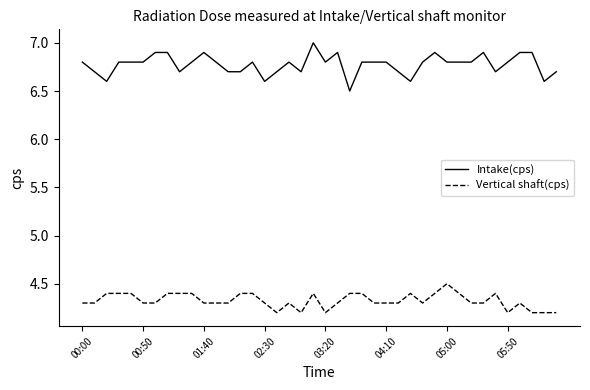

Which series has the largest total across all categories?

Intake(cps)